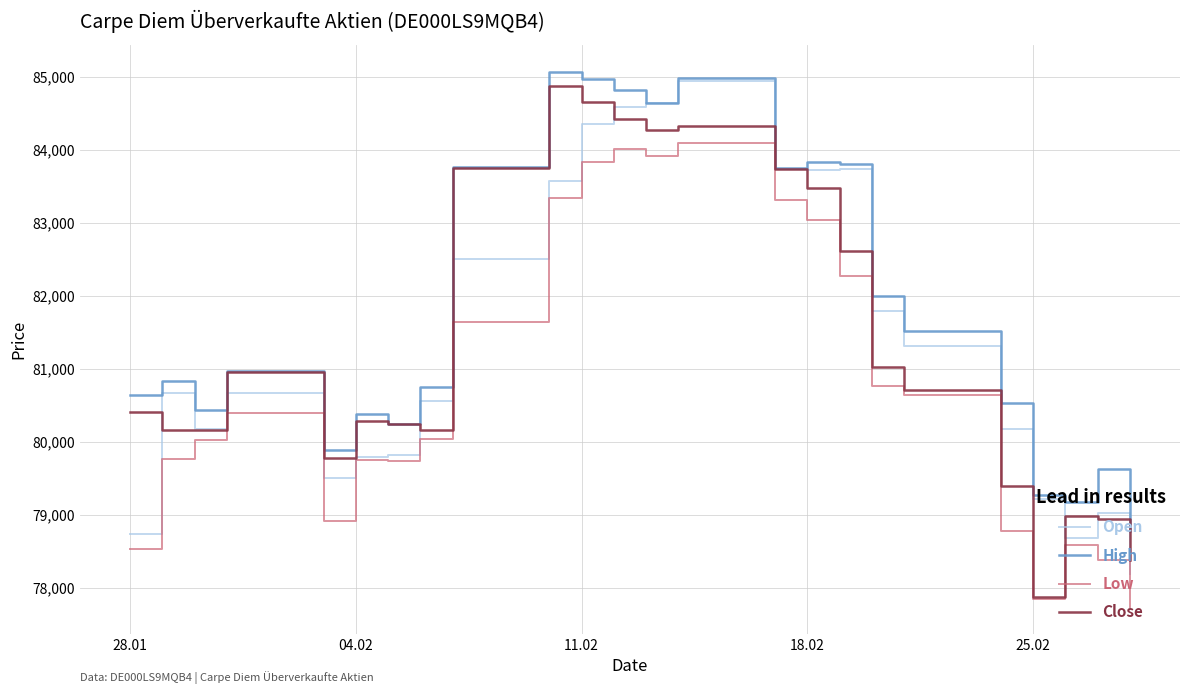

Which series has the largest total across all categories?

High